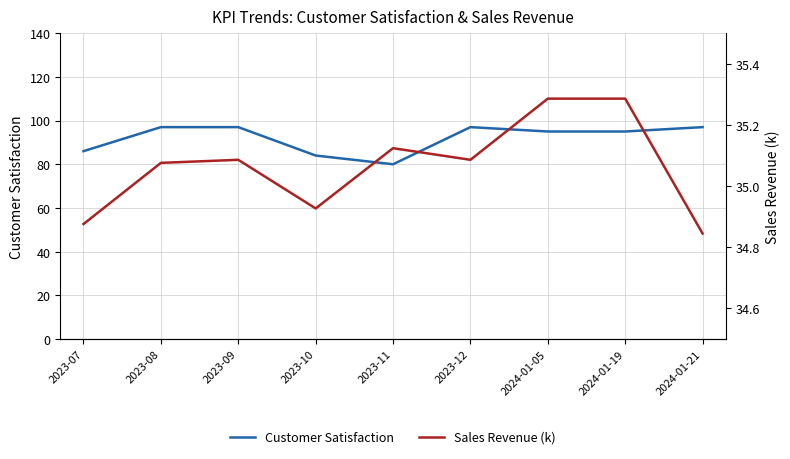

List the labels in order of Sales Revenue (k) value, largest first.

2024-01-05, 2024-01-19, 2023-11, 2023-09, 2023-12, 2023-08, 2023-10, 2023-07, 2024-01-21